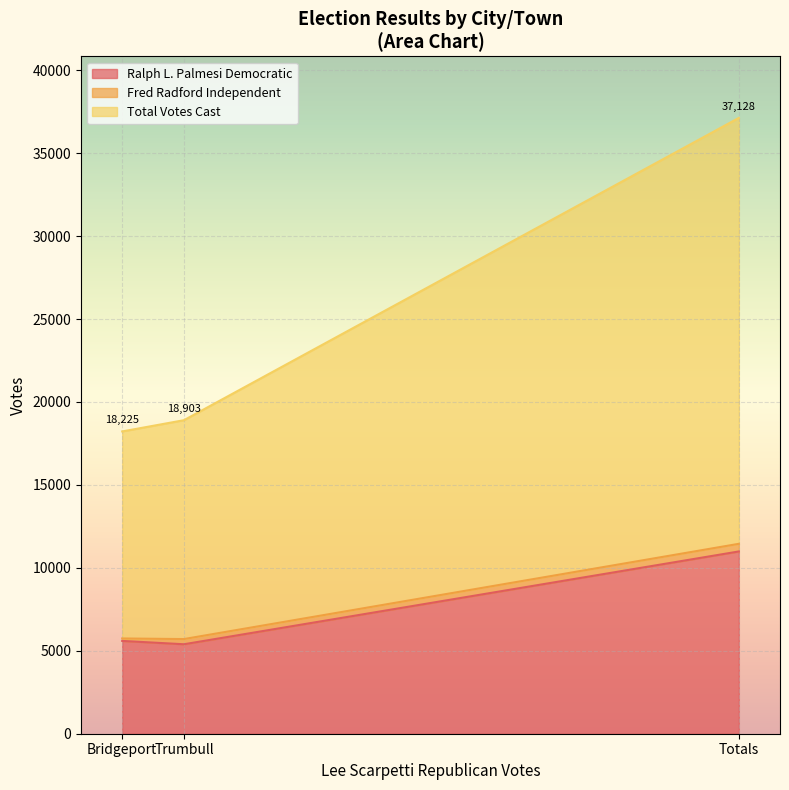

What is the spread (max minus min) of values at Trumbull?

13509